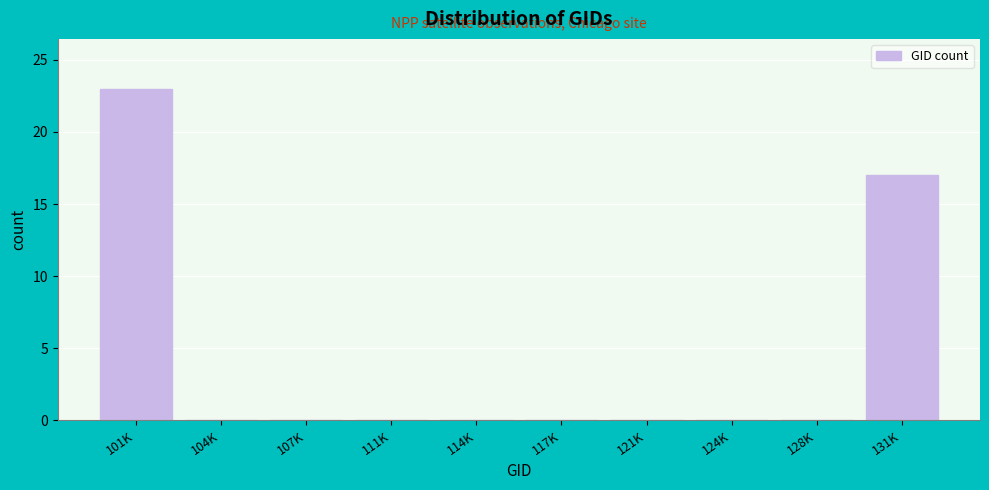

Reading left to right, what are all the values shown in this chart?

101K=23	104K=0	107K=0	111K=0	114K=0	117K=0	121K=0	124K=0	128K=0	131K=17